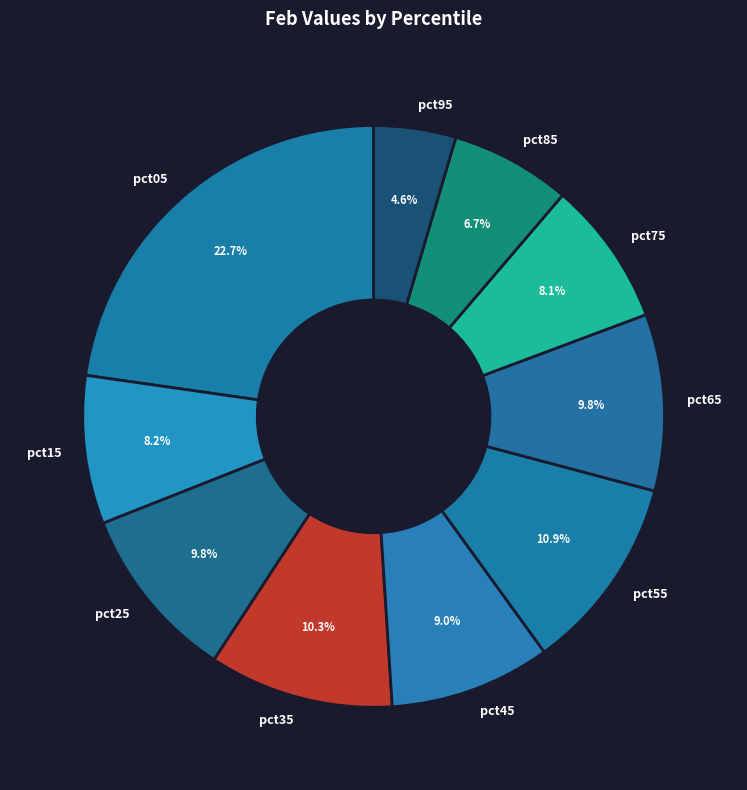

Which slice is the smallest?

pct95